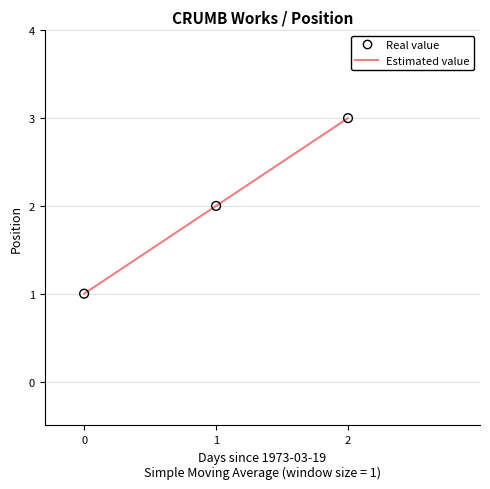

List the labels in order of value, largest first.

2, 1, 0